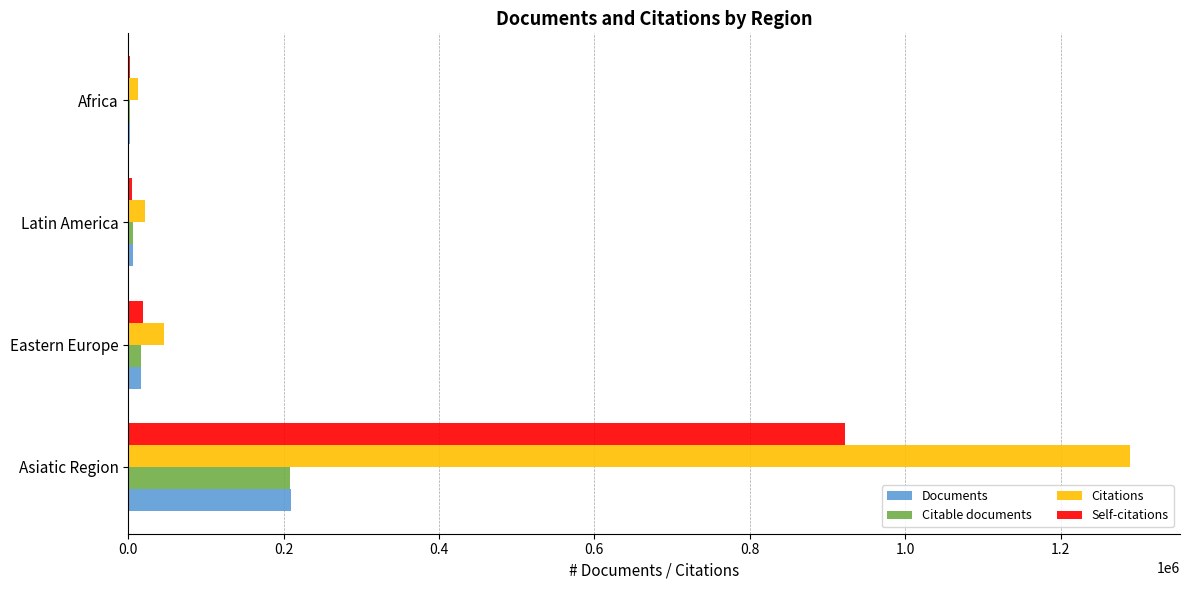

What is the sum of all Citations values?

1369009